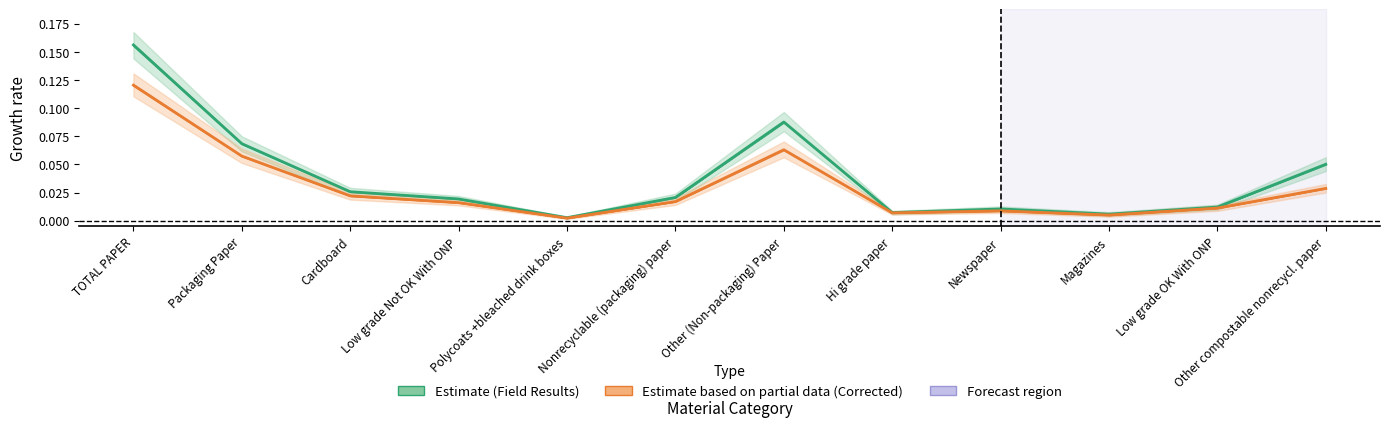

Between Magazines and Other compostable nonrecycl. paper, which series saw the biggest shift?

Field Results